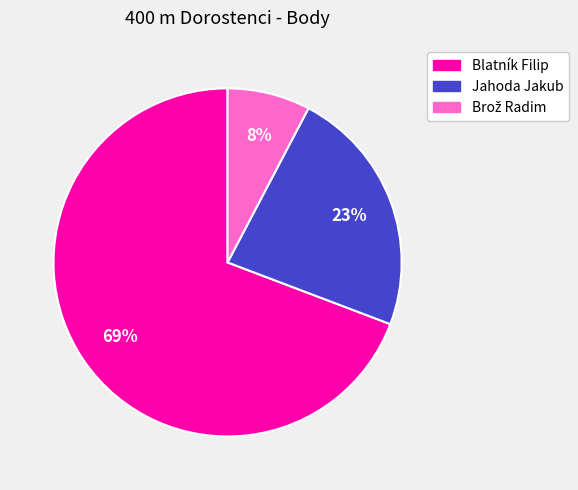

What percentage is the Blatník Filip slice, to the nearest percent?

69%